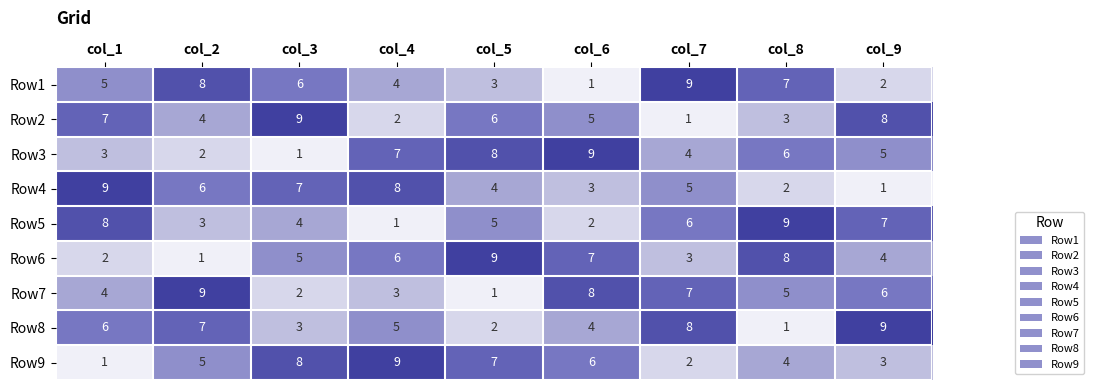

At which label does Row5 first exceed 5?

col_1